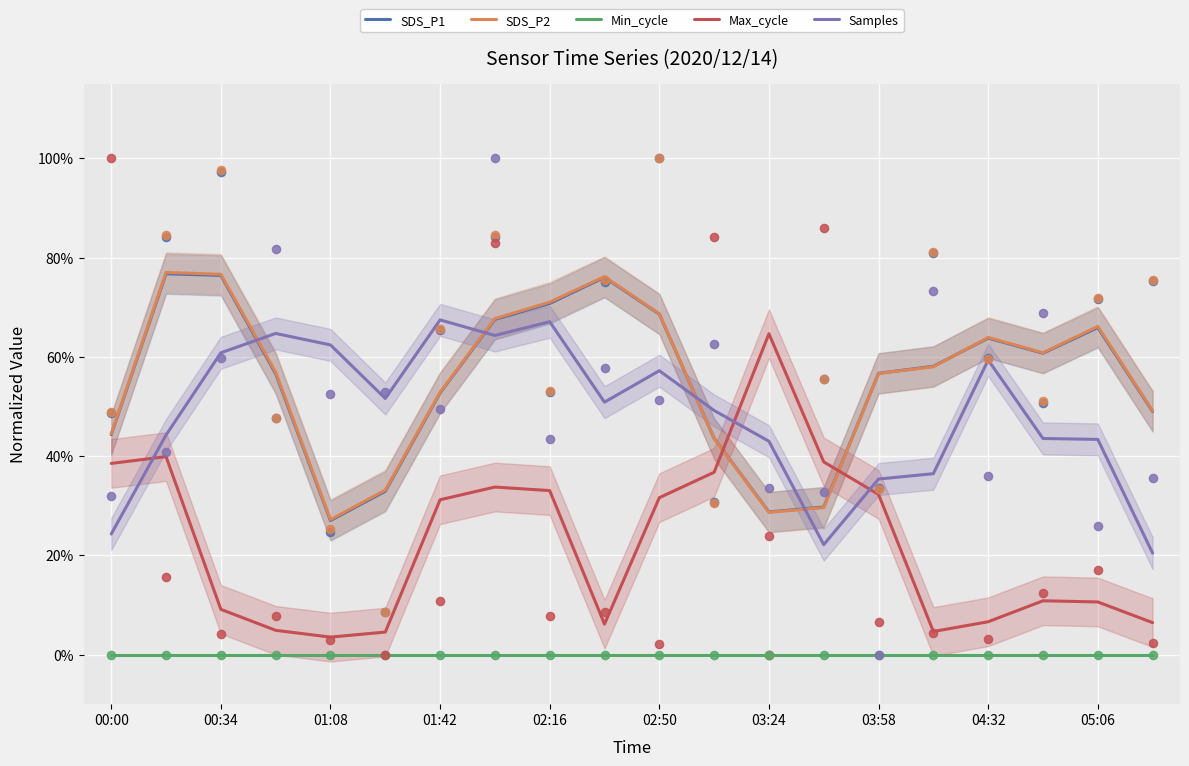

Which series contains the highest Y value?

SDS_P2